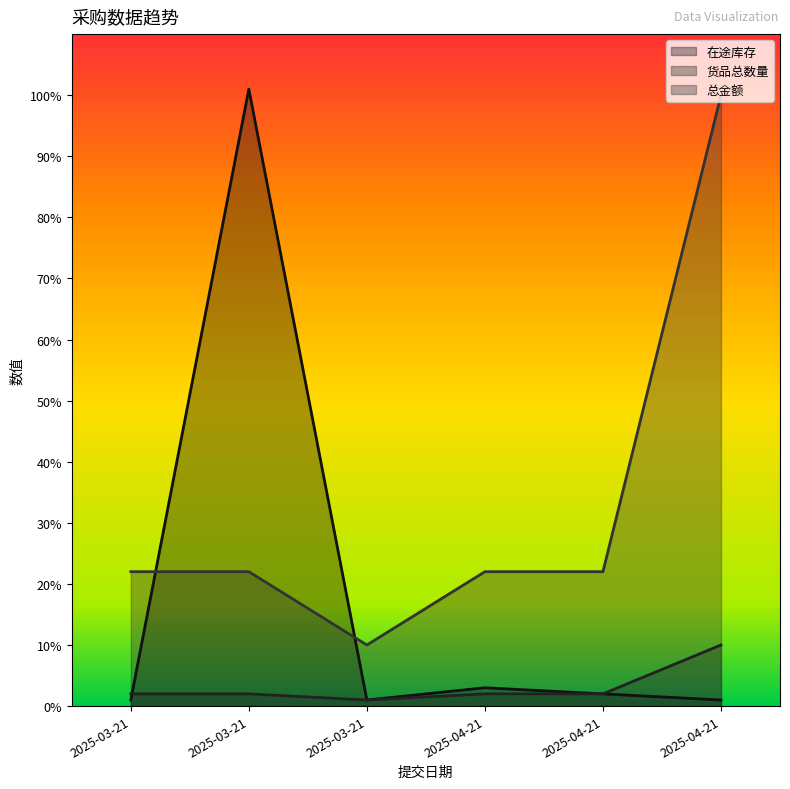

The 在途库存 series shows 1 at 2025-03-21. True or false?

True